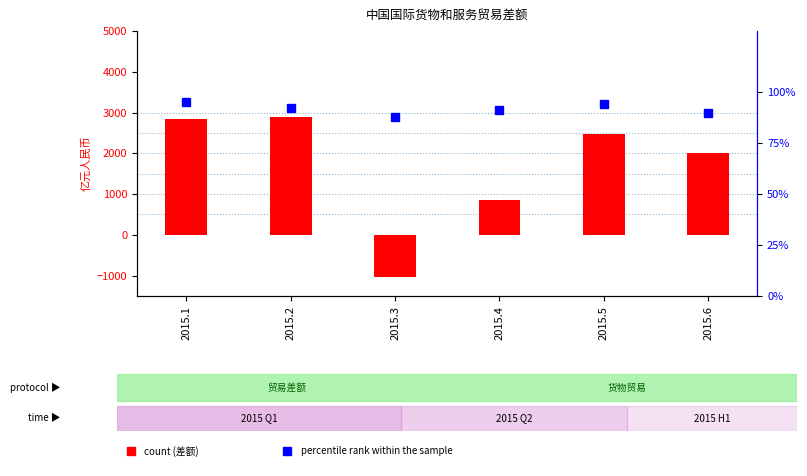

Are the bars horizontal?

No